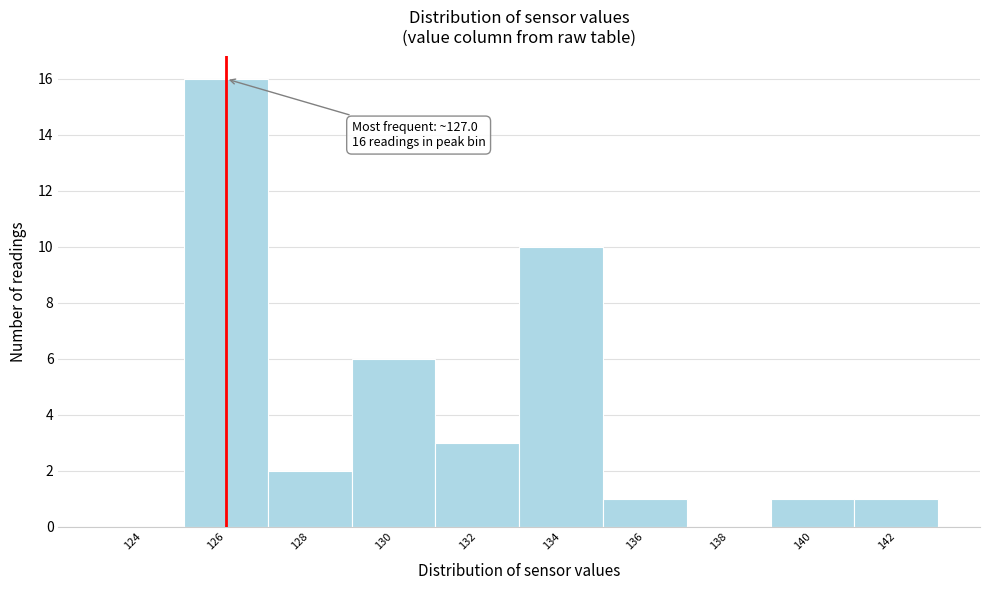

Reading left to right, transcribe all the data shown in this chart.

124=0	126=16	128=2	130=6	132=3	134=10	136=1	138=0	140=1	142=1